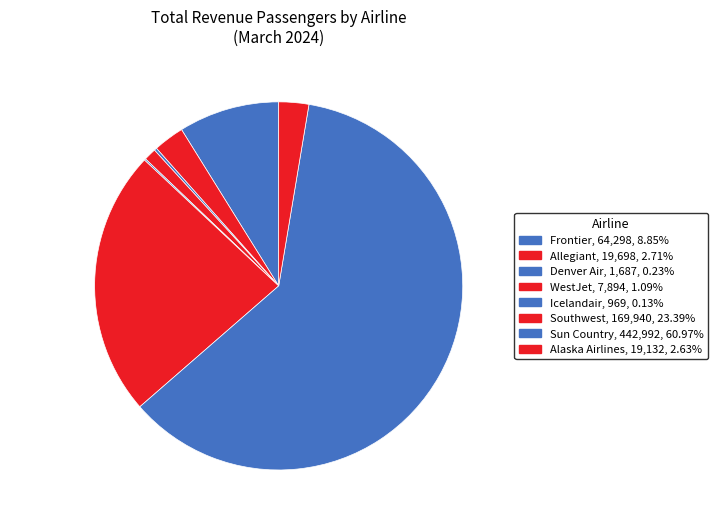

Is there any slice that represents more than half of the pie?

Yes